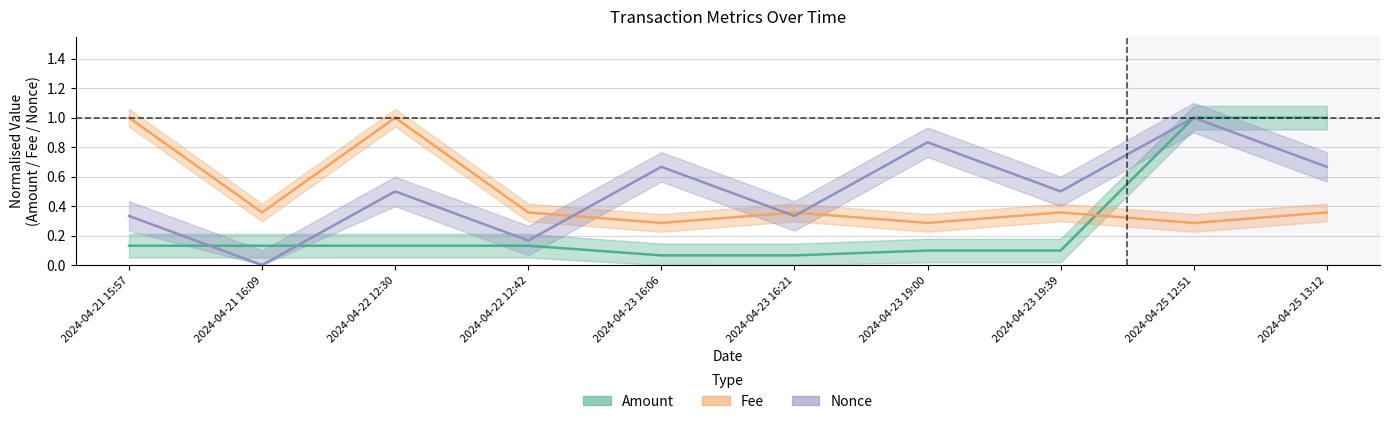

Does the chart have visible grid lines?

Yes